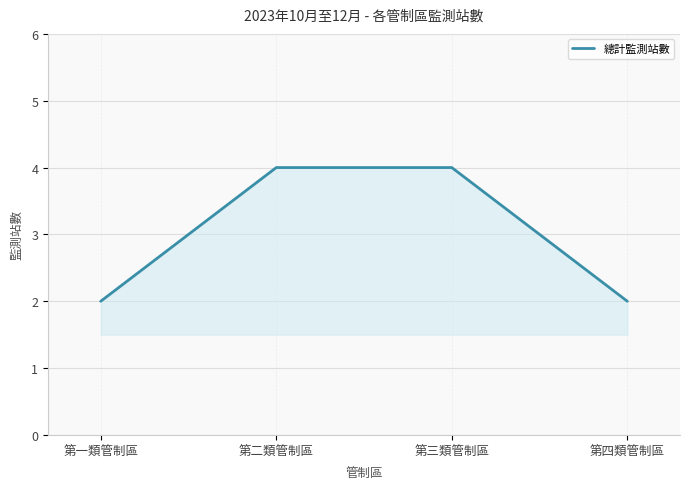

What position from the right is 第三類管制區?

2